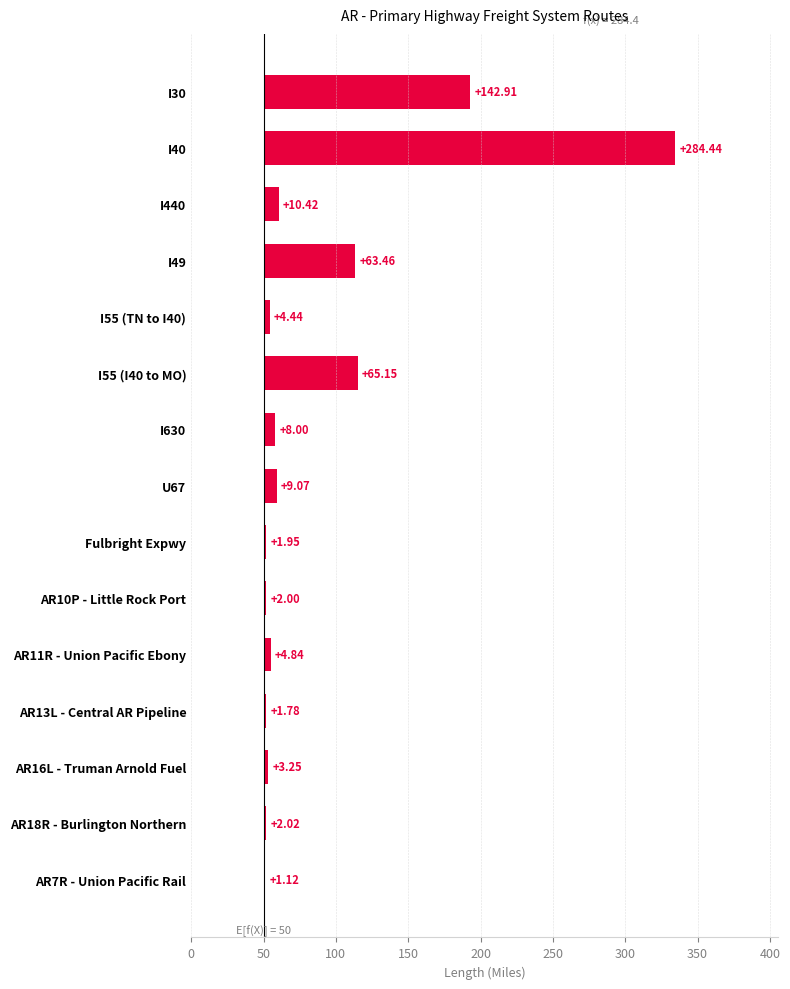

Reading left to right, what are all the values shown in this chart?

1.1	2.0	3.2	1.8	4.8	2.0	2.0	9.1	8.0	65.2	4.4	63.5	10.4	284.4	142.9